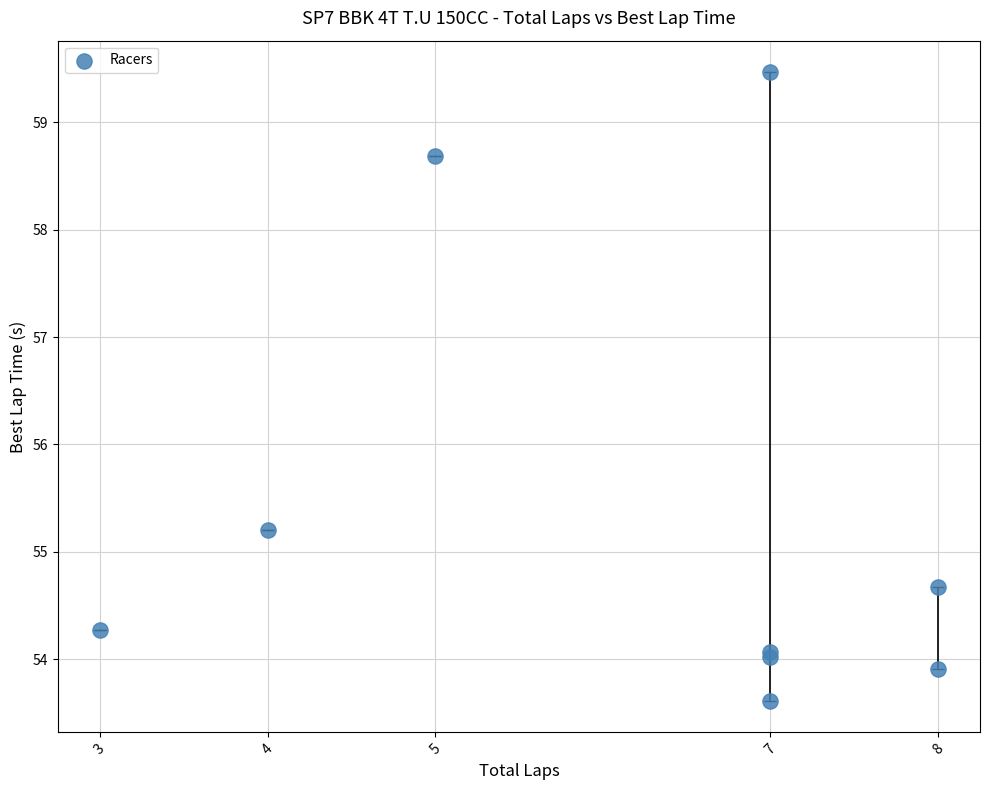

What Y value in the scatter plot is closest to 56?

55.2